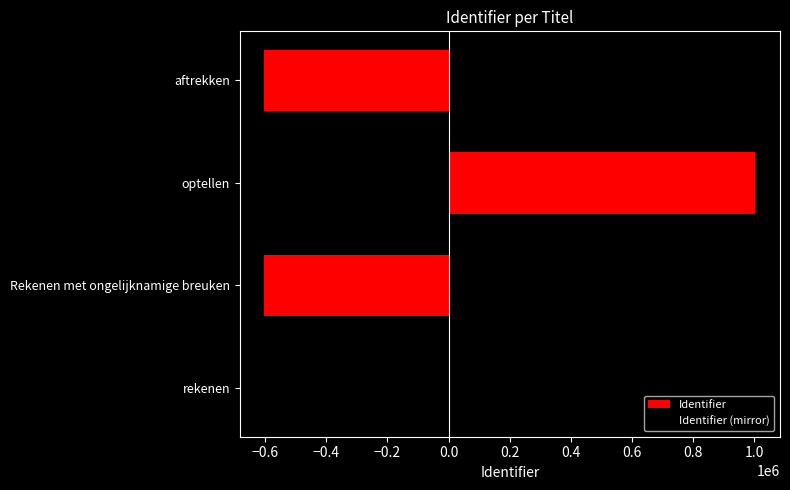

What value does the Identifier (mirror) series have at Rekenen met ongelijknamige breuken?

-601980.6